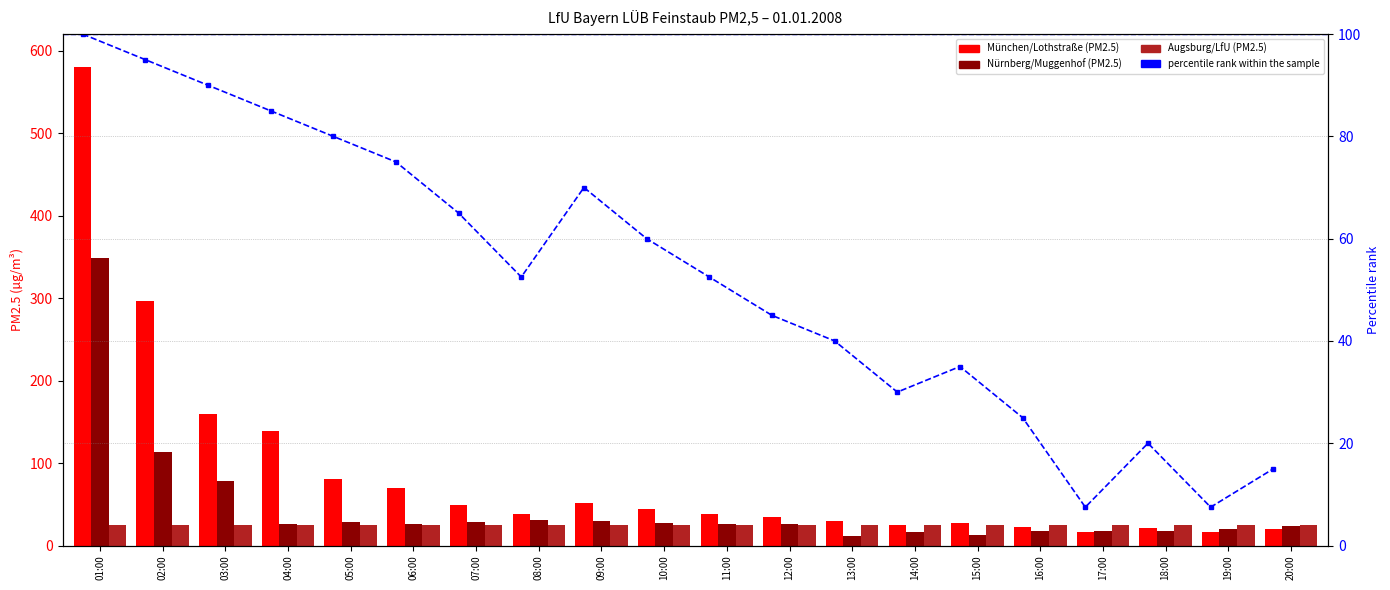

Between 11:00 and 13:00, which series saw the biggest shift?

Nürnberg/Muggenhof